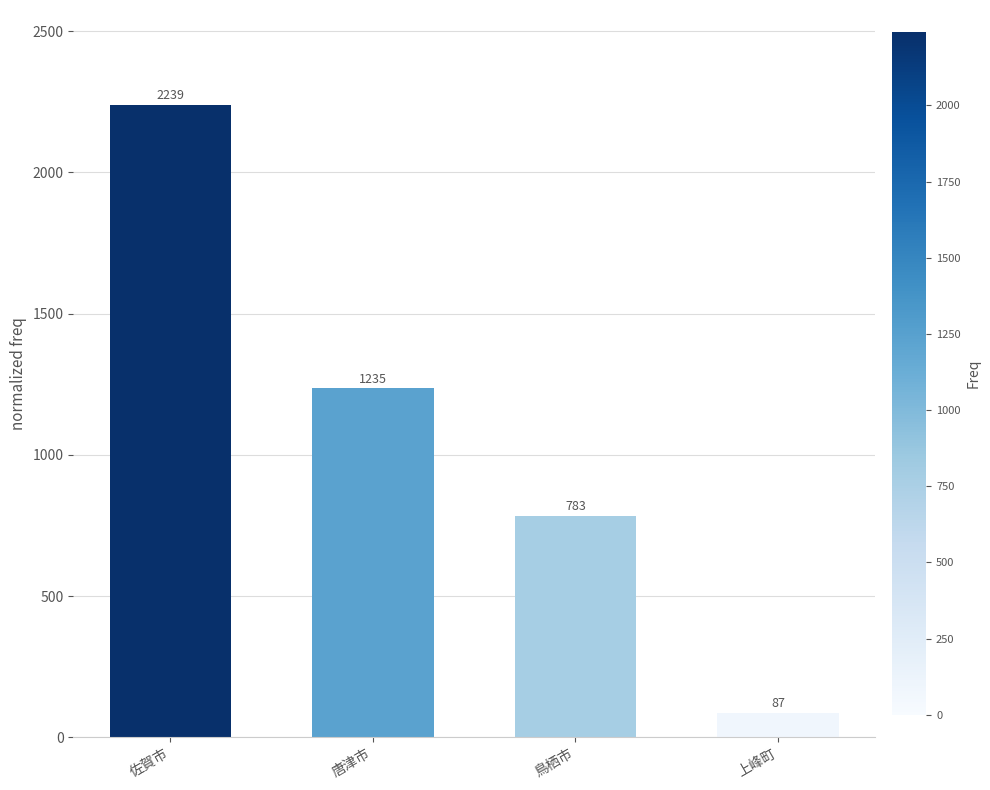

What is the label of the 2nd bar from the right?

鳥栖市